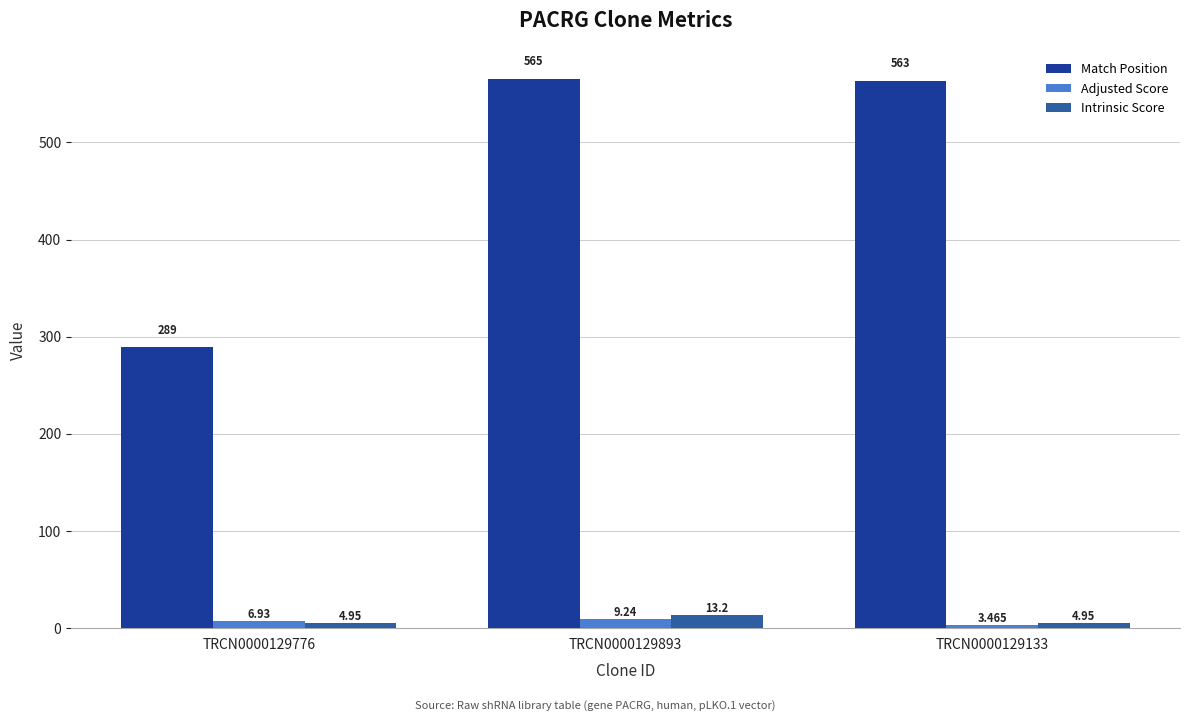

What are all the series names shown in the legend?

Match Position, Adjusted Score, Intrinsic Score